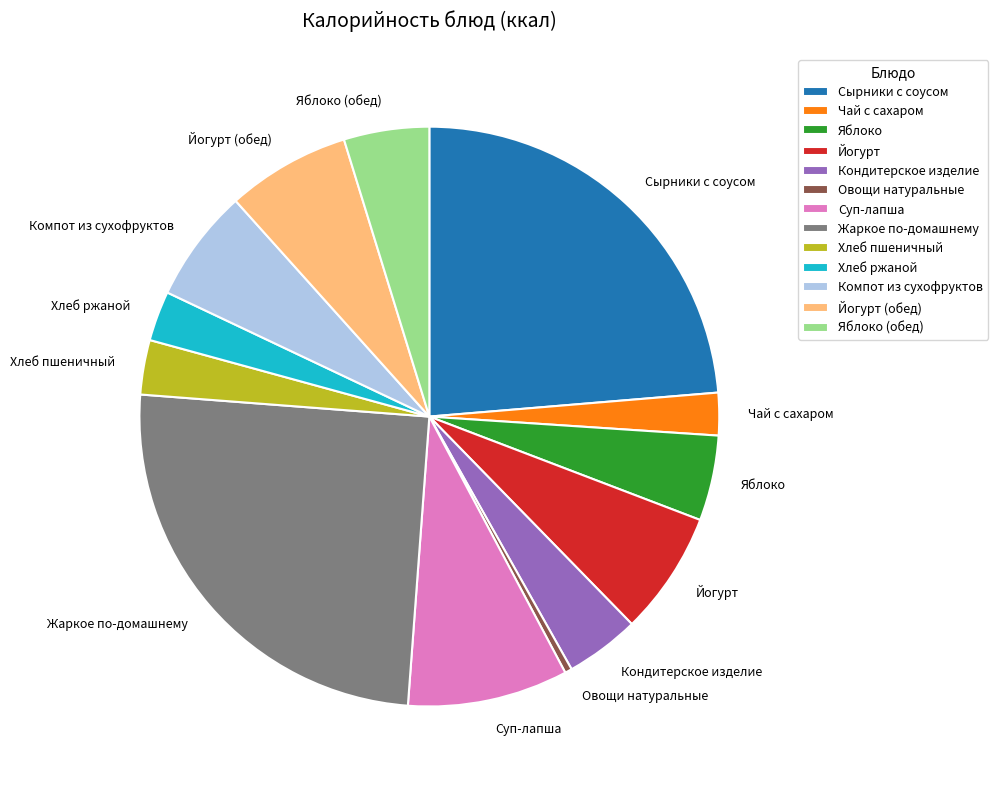

Which category has the smallest portion of the pie?

Овощи натуральные